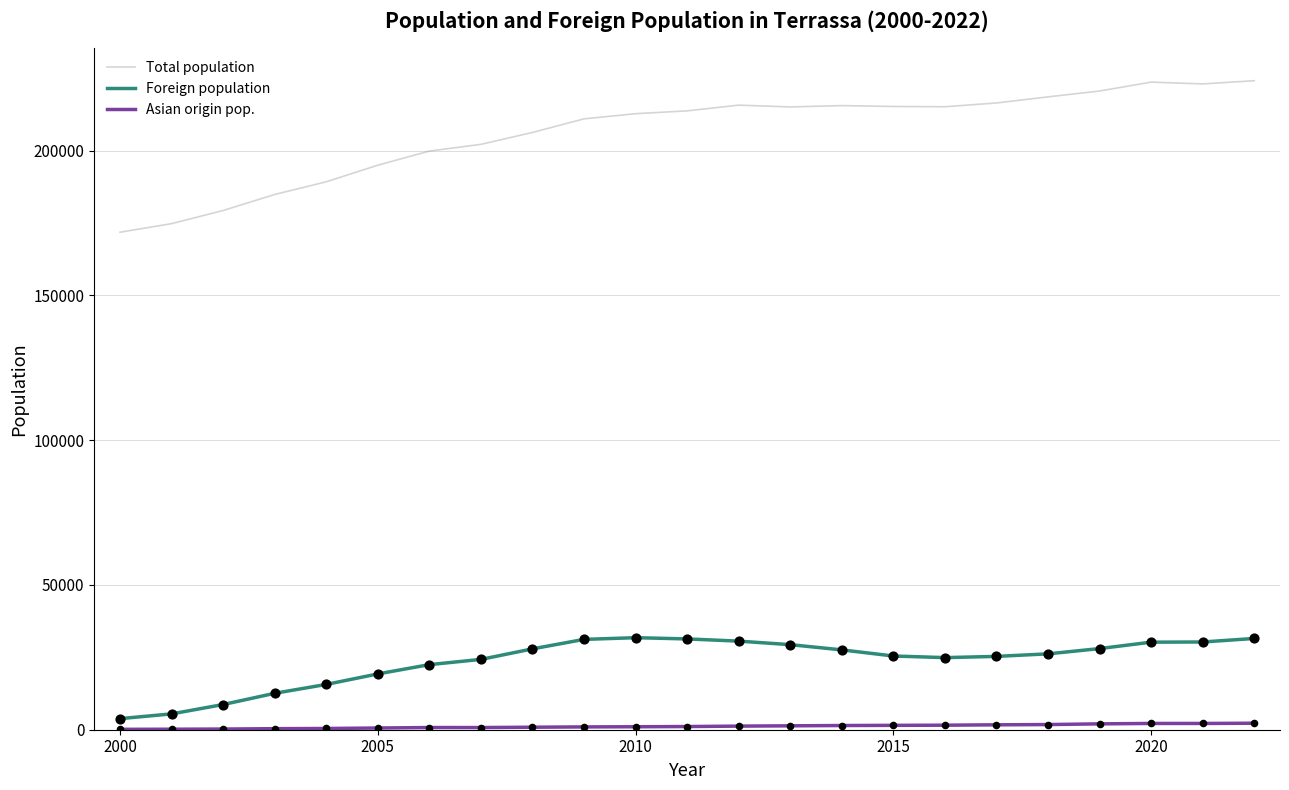

Which series has the largest total across all categories?

Total population